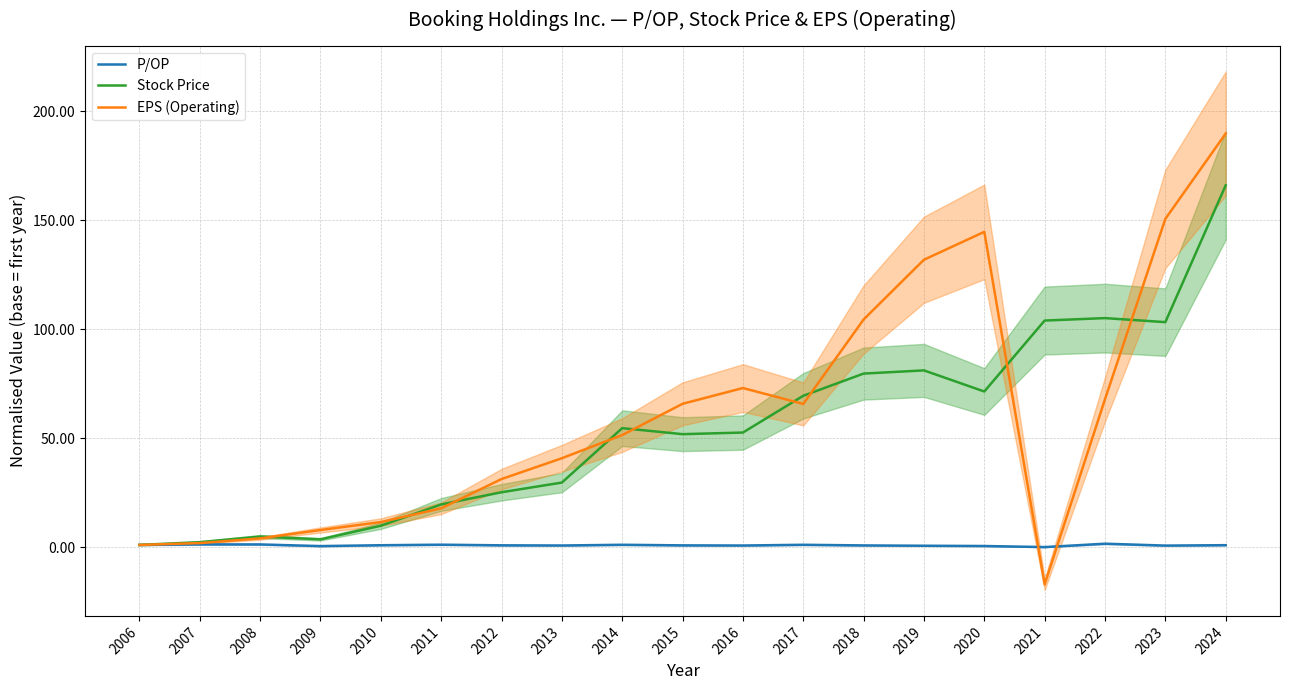

Where is Stock Price nearest to the value 83?

2019